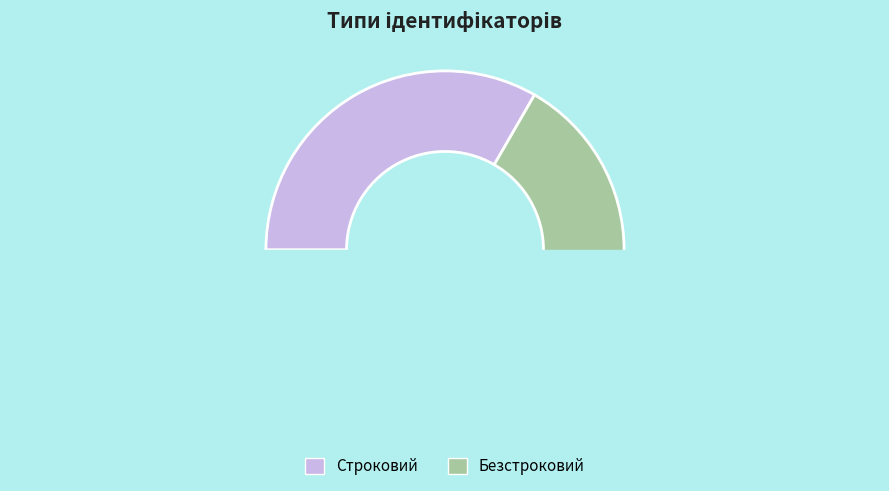

How many slices are in this pie chart?

2